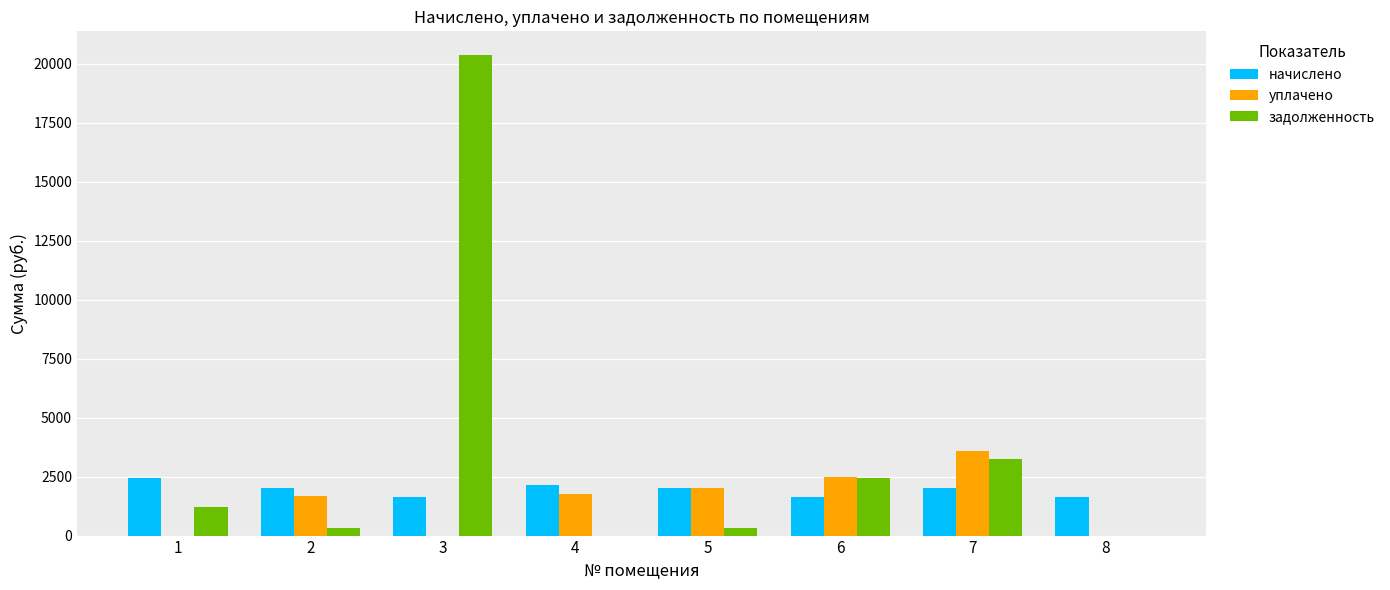

The value of начислено at 5 is 2004.6. True or false?

True